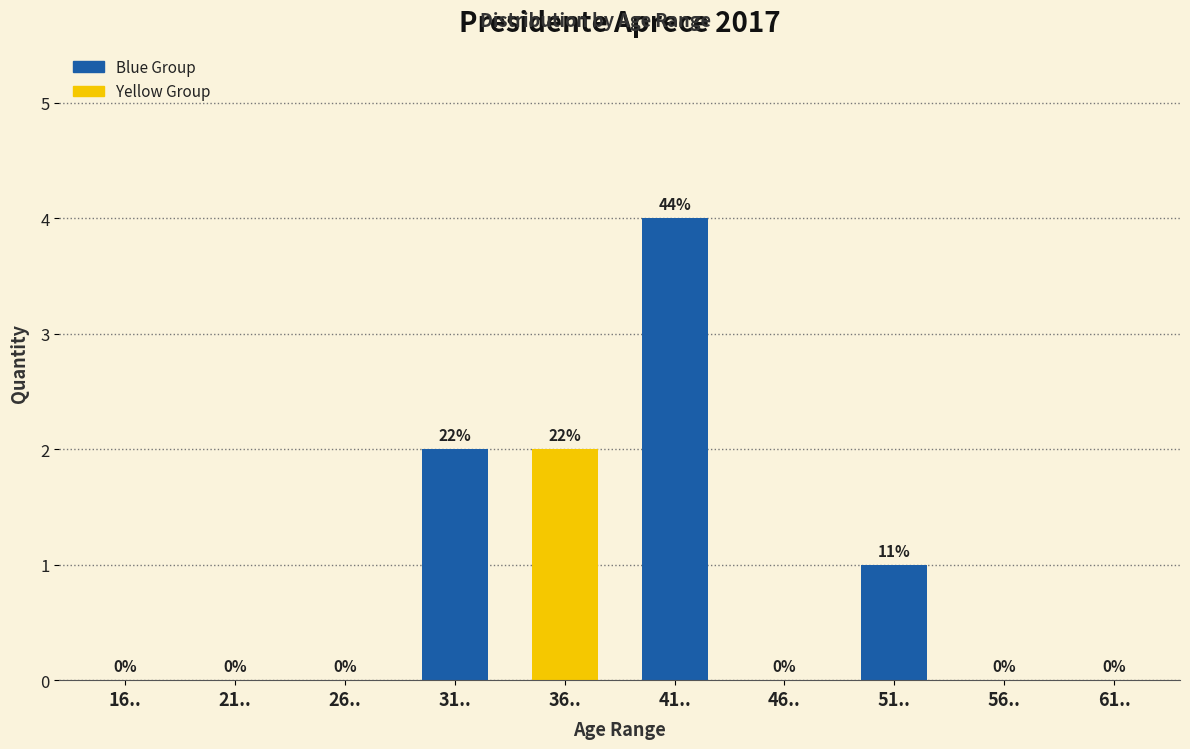

Reading left to right, what are all the values shown in this chart?

16..=0	21..=0	26..=0	31..=2	36..=2	41..=4	46..=0	51..=1	56..=0	61..=0